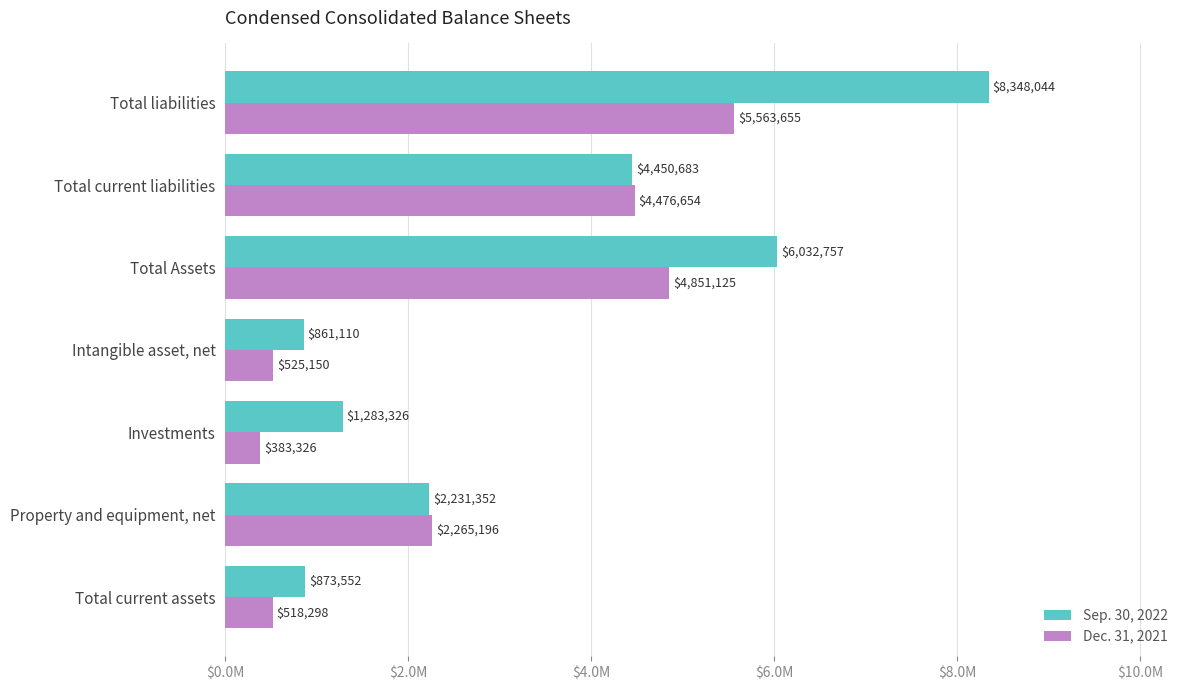

What position from the left is Total current assets?

1